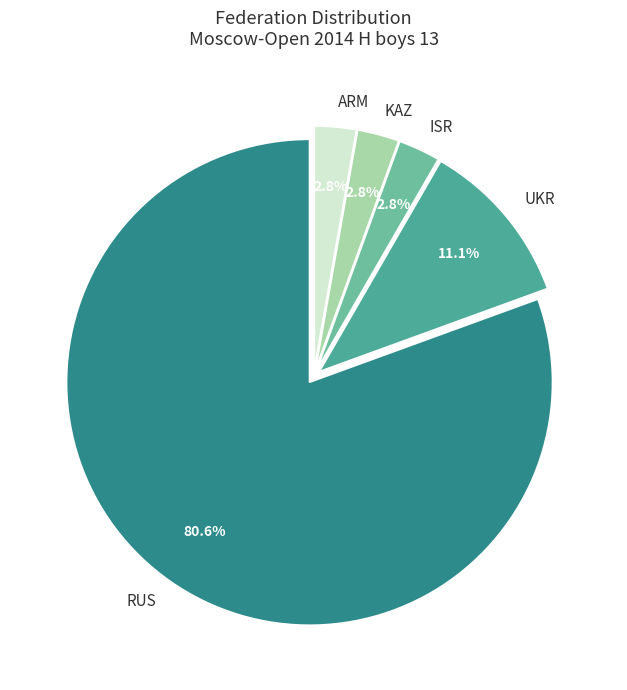

Which has a higher value, RUS or ARM?

RUS